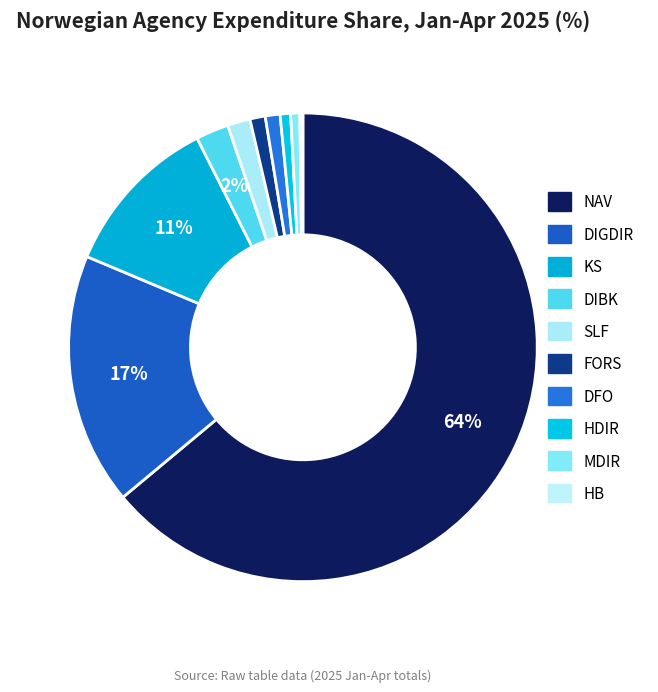

Between KS and MDIR, which is larger?

KS